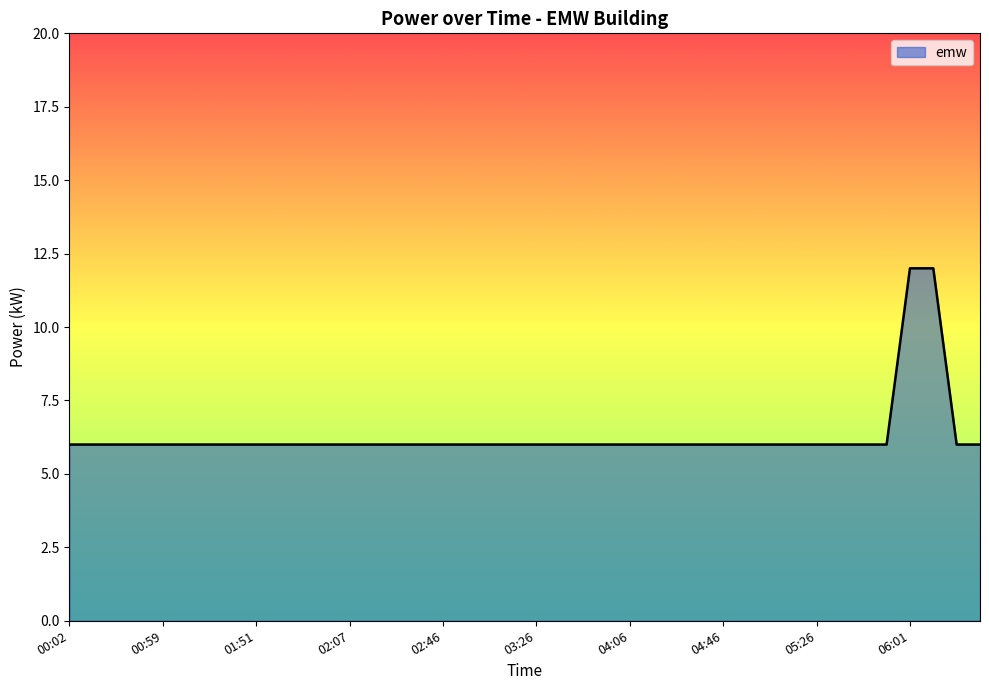

What is the smallest value displayed?

6